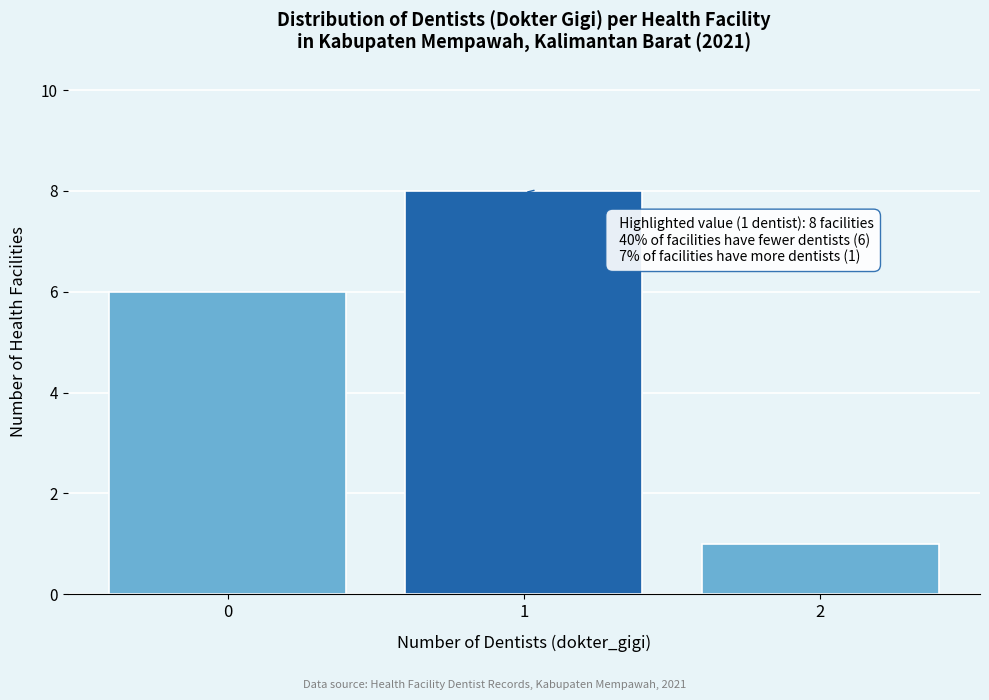

Over which range of the x-axis is the bar tallest?

0.5 to 1.5